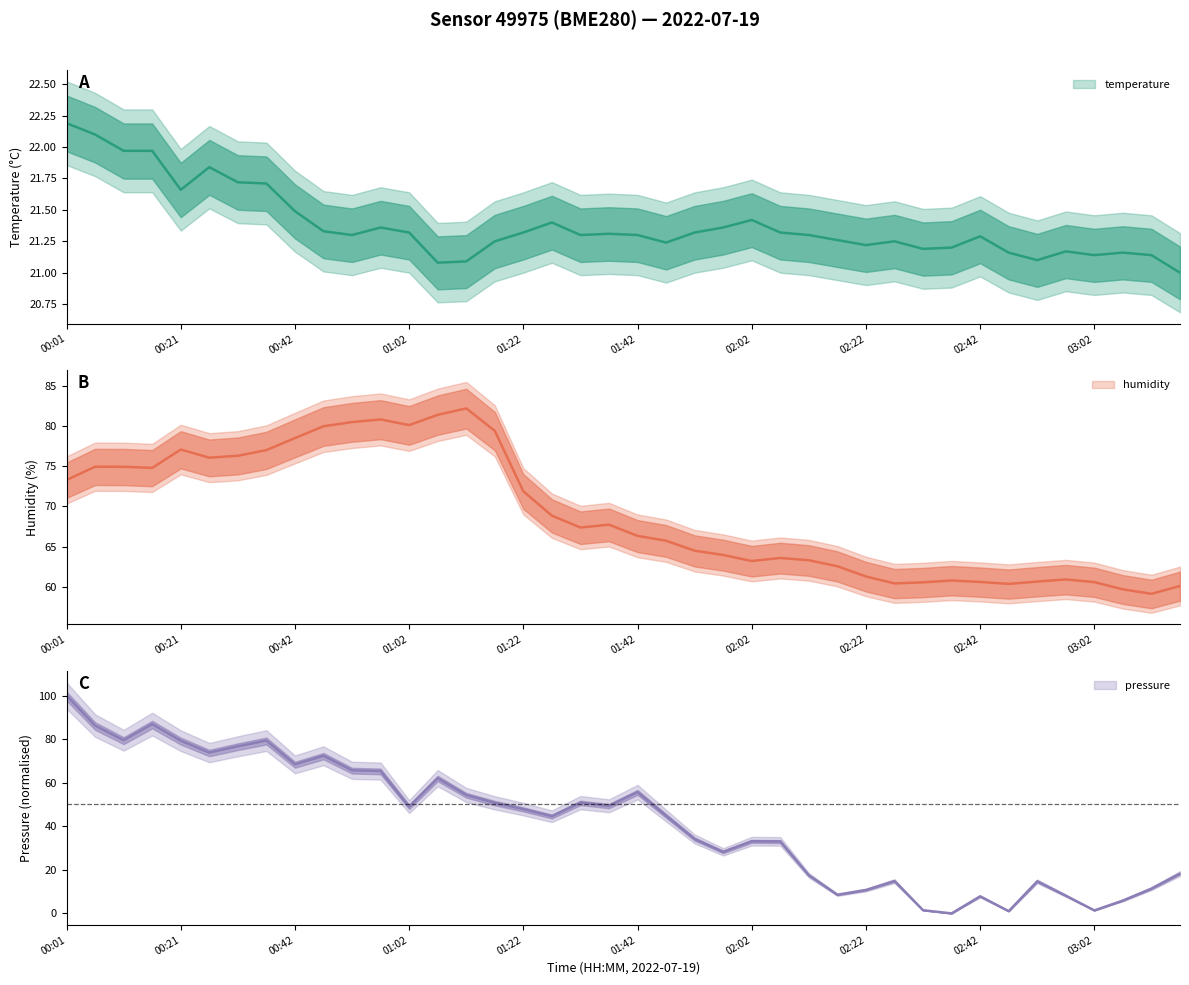

Which category has the lowest value in the humidity series?

03:12